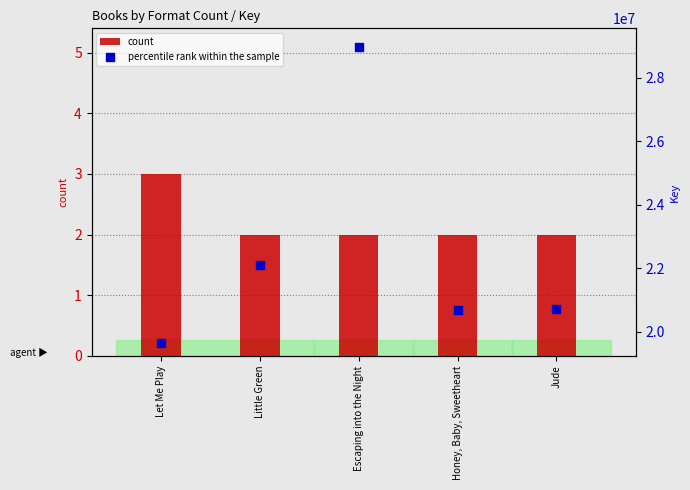

Which series has the widest spread of Y values?

percentile rank within the sample